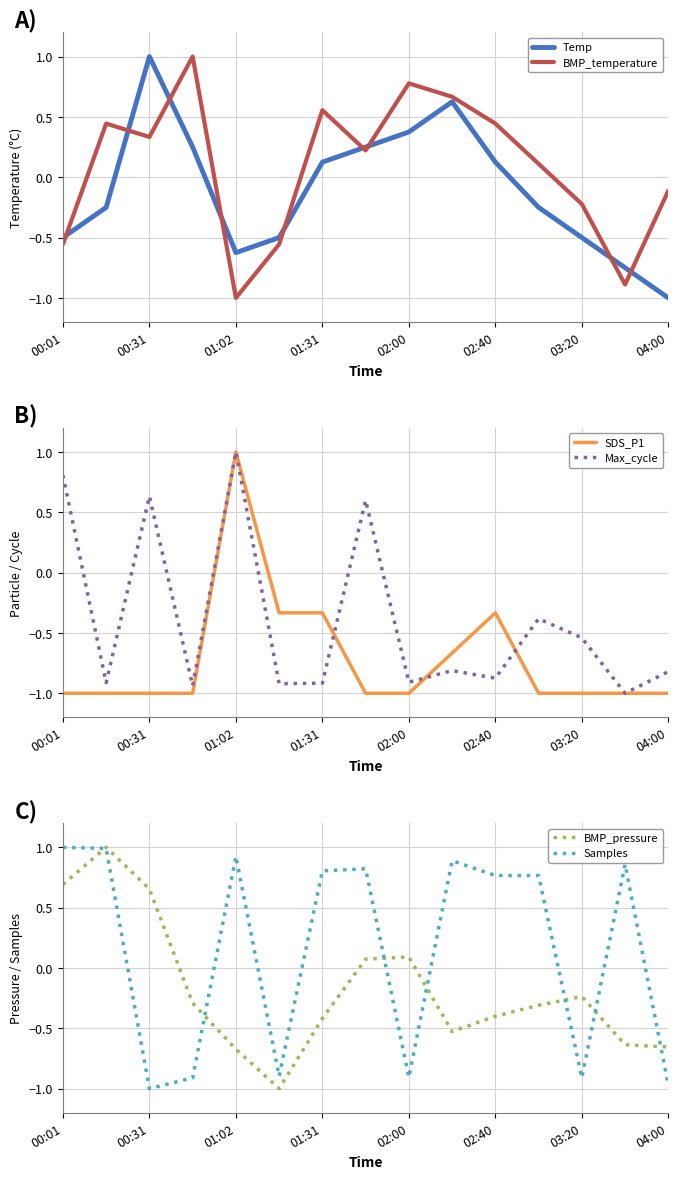

Which category has the highest value in the Temp series?

00:31